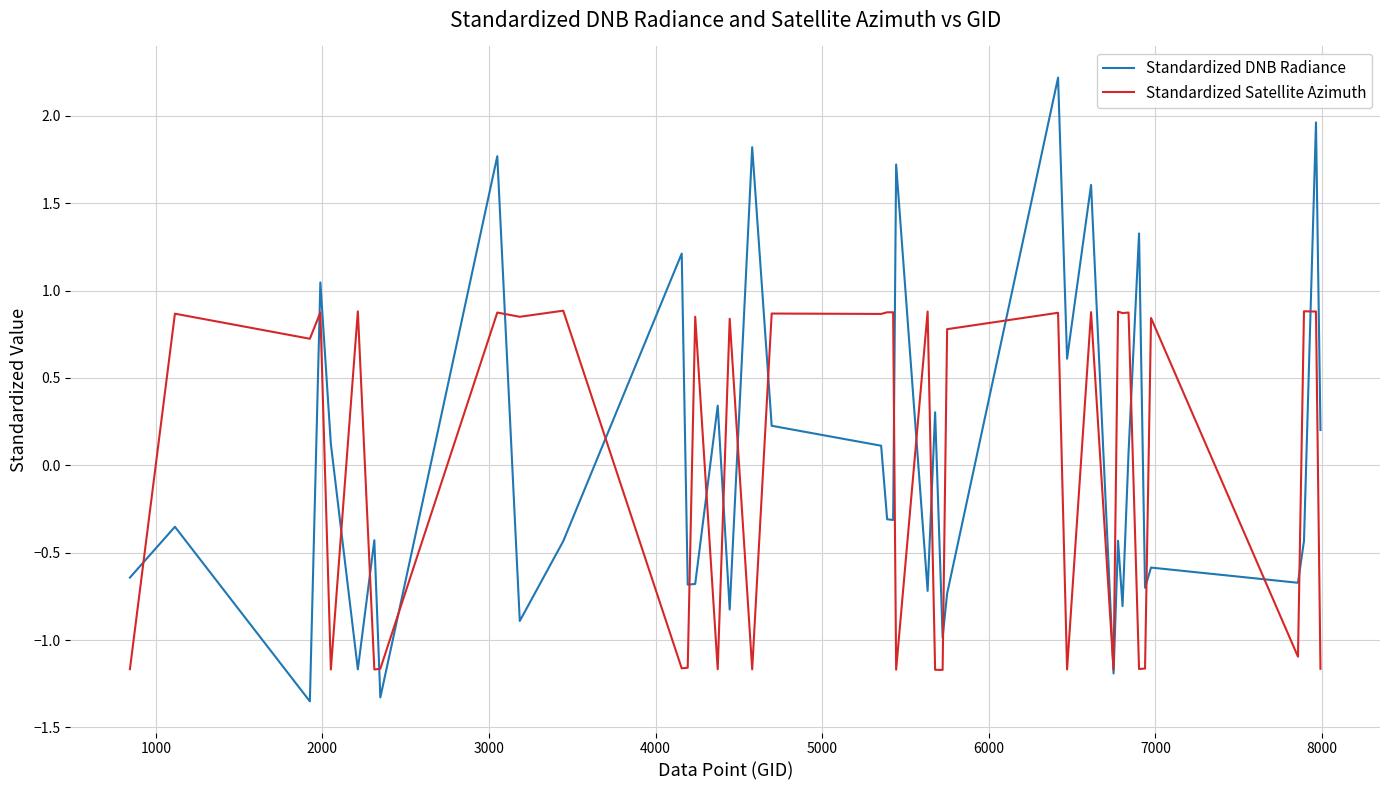

What is the maximum value shown in the chart?

2.2